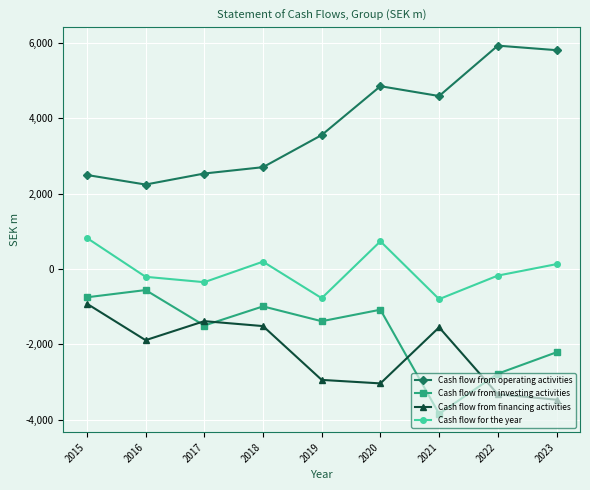

What is the value of the Cash flow from investing activities point at the 3rd from the left?

-1500